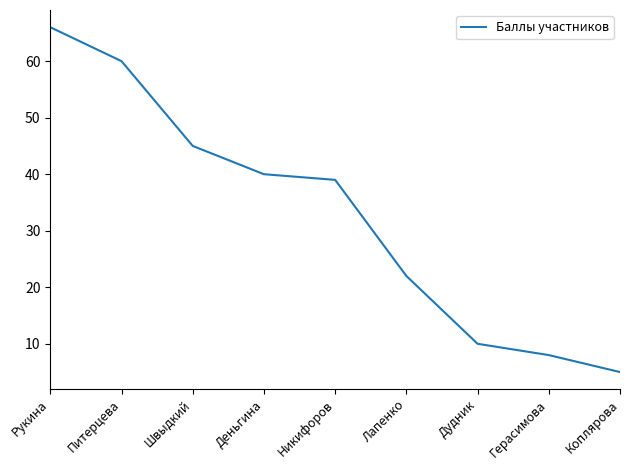

What position from the right is Швыдкий?

7